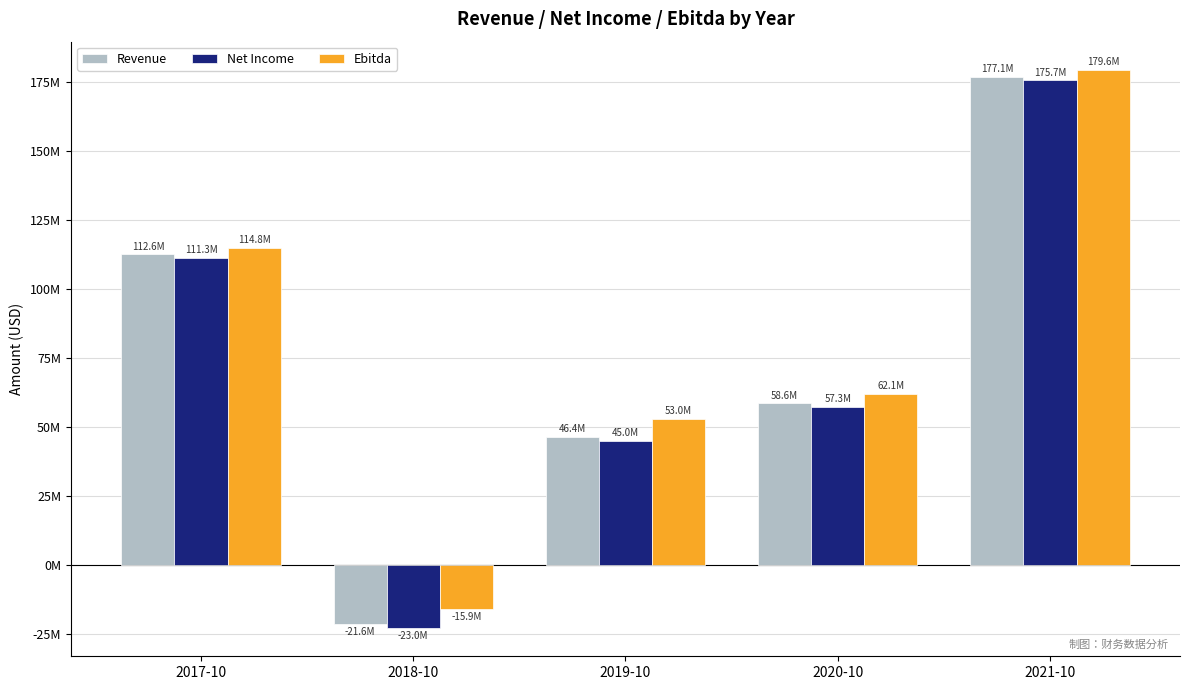

What are all the series names shown in the legend?

Revenue, Net Income, Ebitda